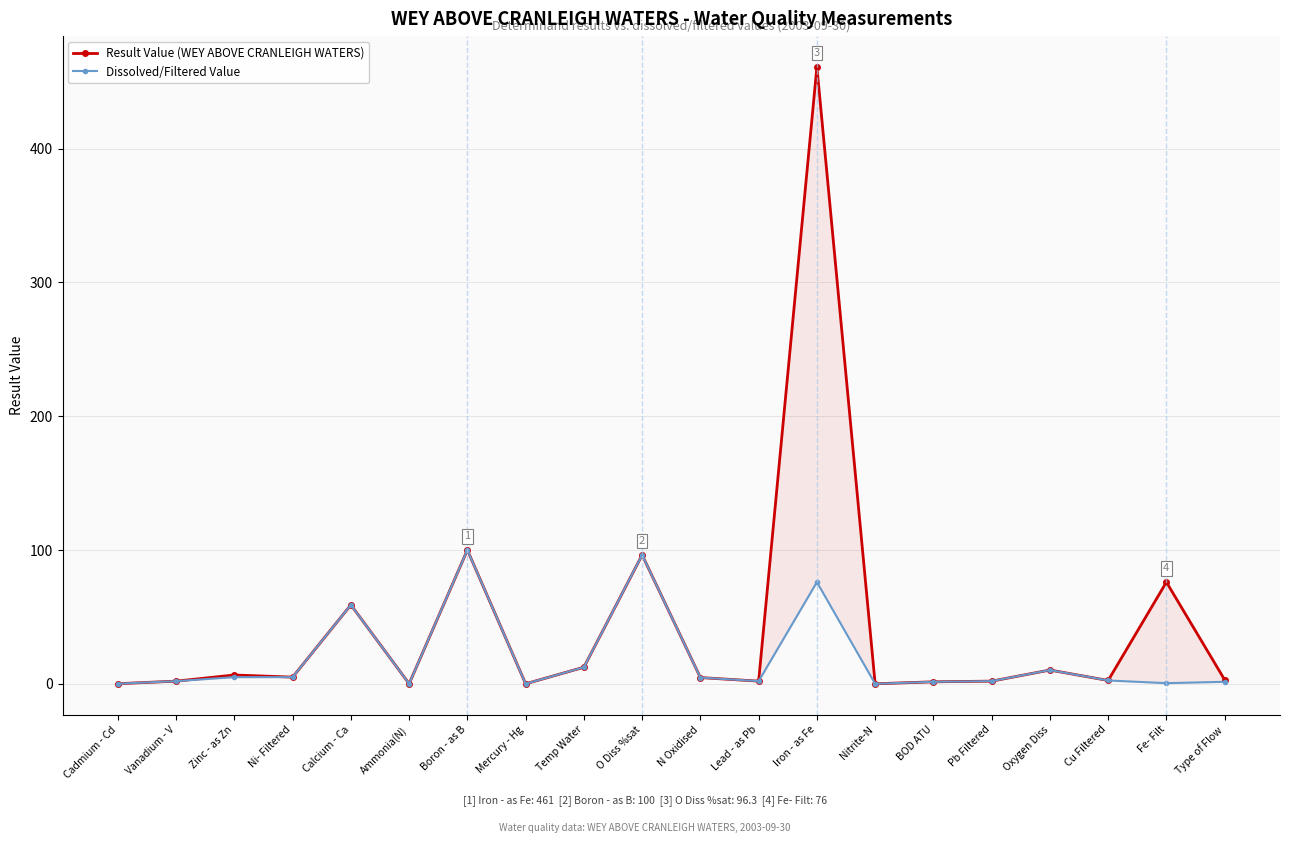

Is the value of Result Value (WEY ABOVE CRANLEIGH WATERS) at Fe- Filt greater than the value of Dissolved/Filtered Value at Calcium - Ca?

Yes